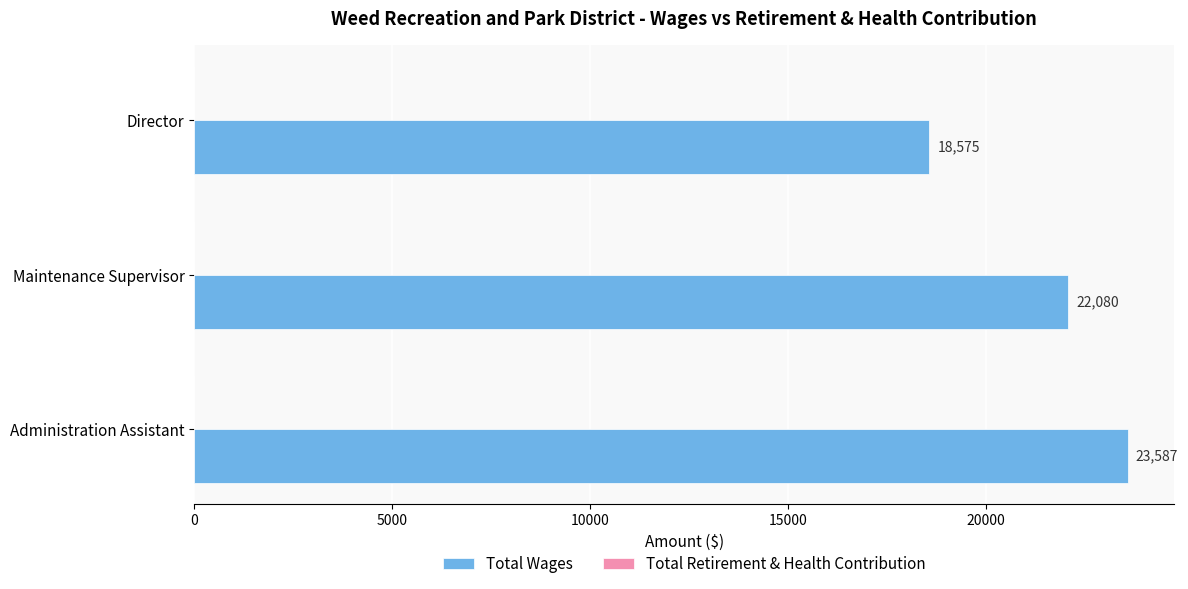

Count the values in the range 18575 to 23587.

3